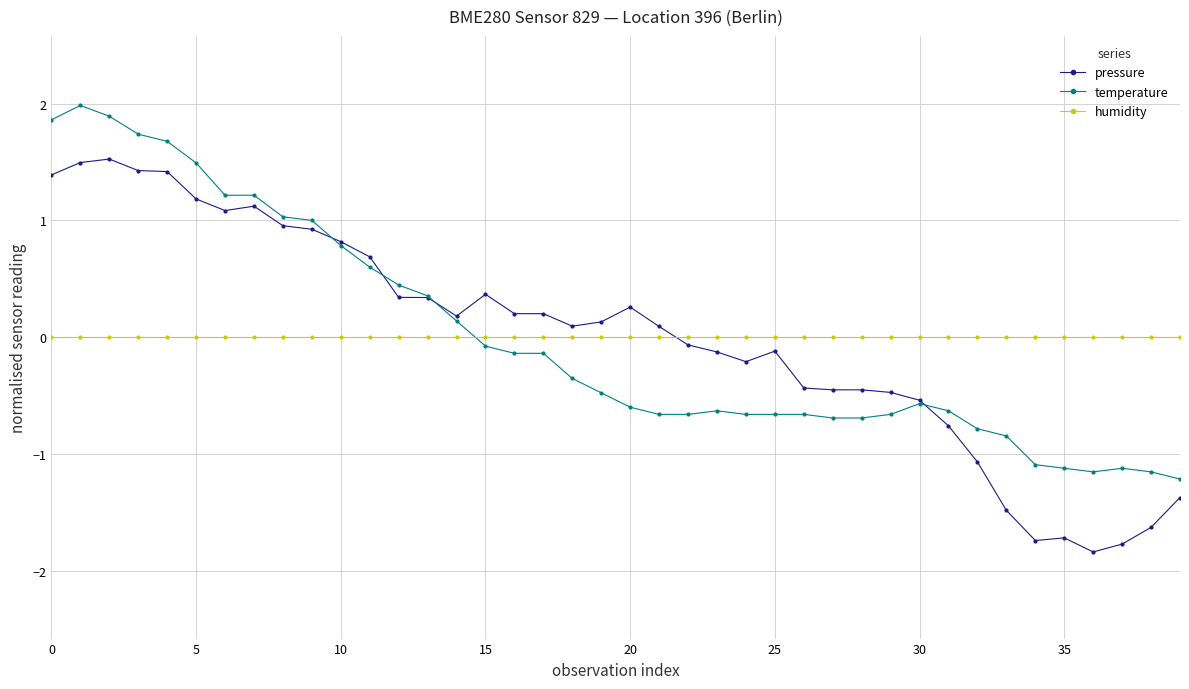

True or false: temperature has more than 1 interior local peaks.

True